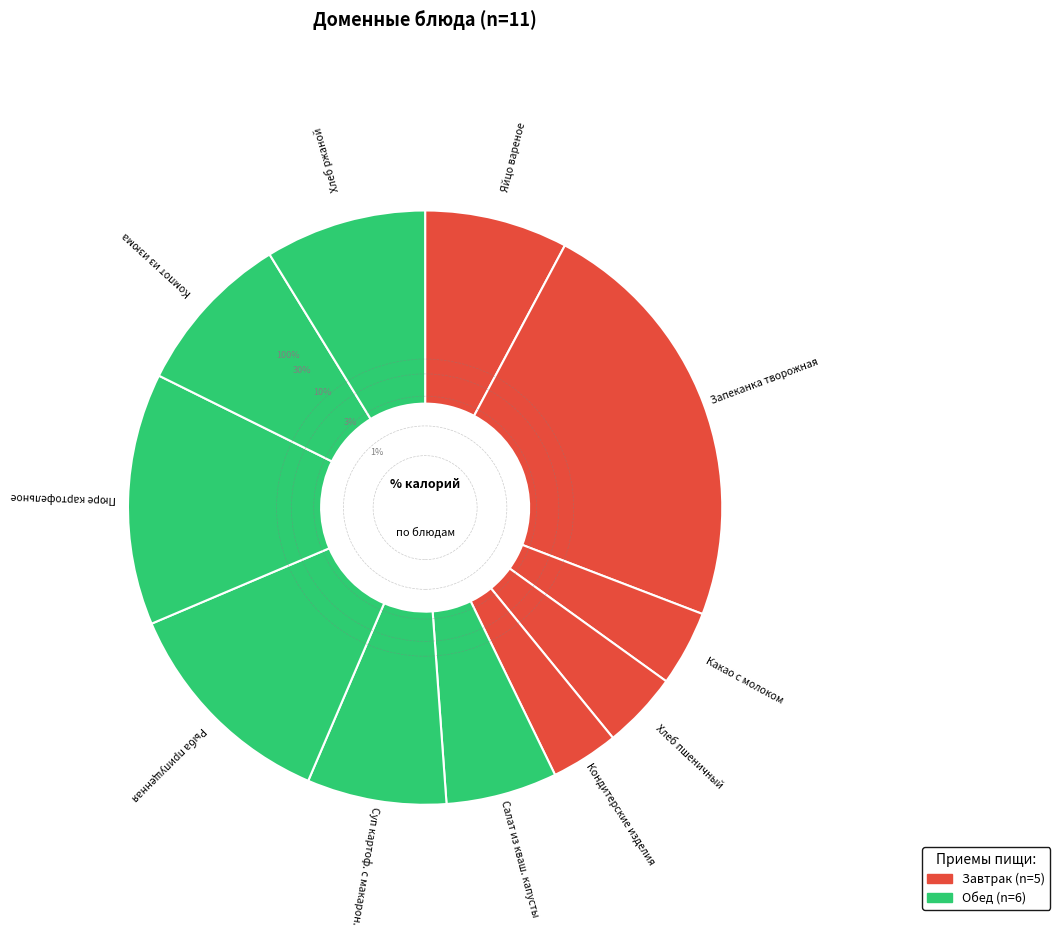

To the nearest percent, what is the difference between the largest and smallest slice percentages?

19%